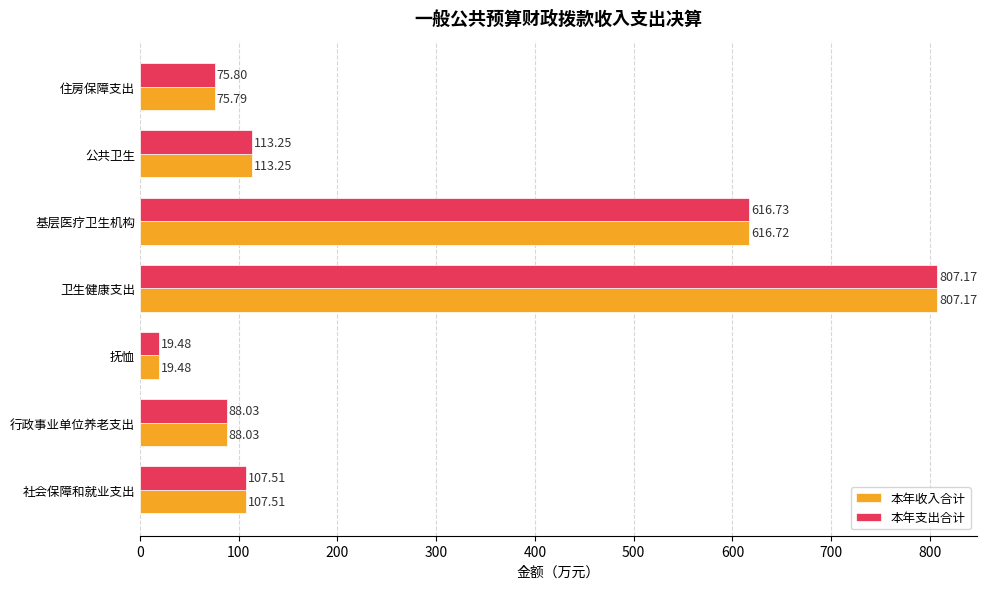

Which series changed the most between 抚恤 and 基层医疗卫生机构?

本年支出合计